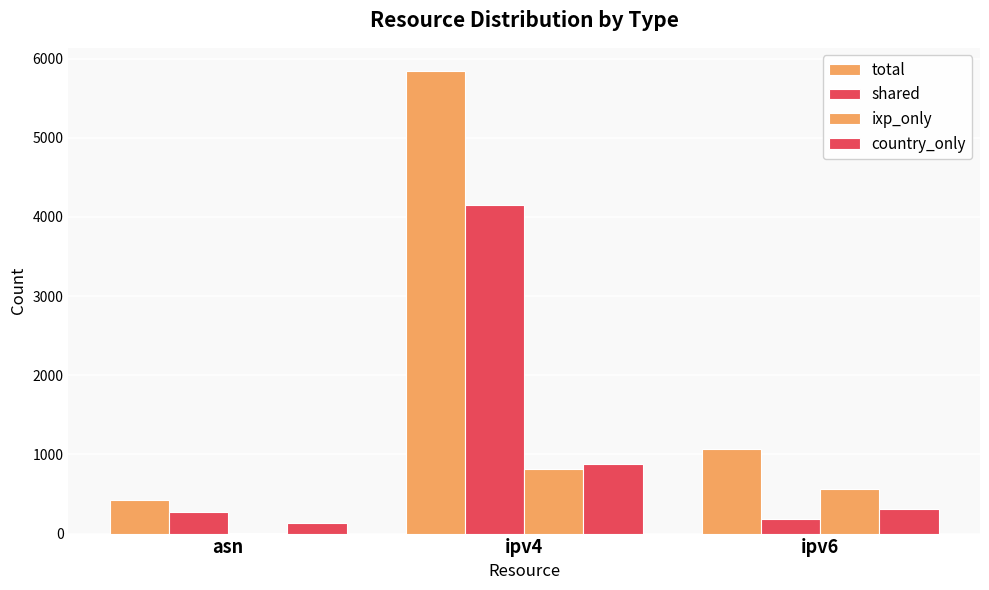

Are the bars grouped side by side (vs. stacked)?

Yes